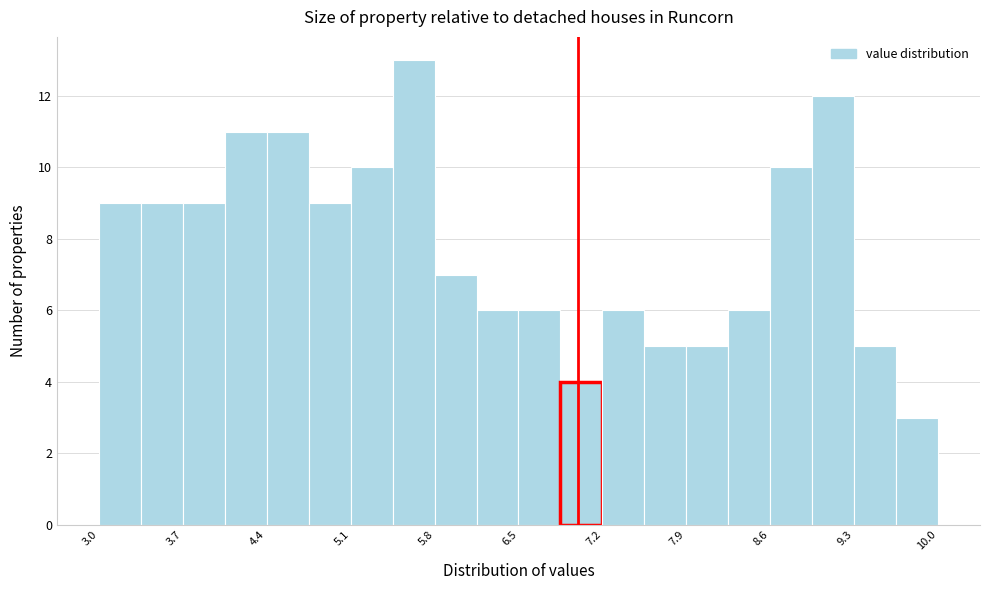

Read against the x-axis, roughly where is the centre of the tallest bar?

5.6